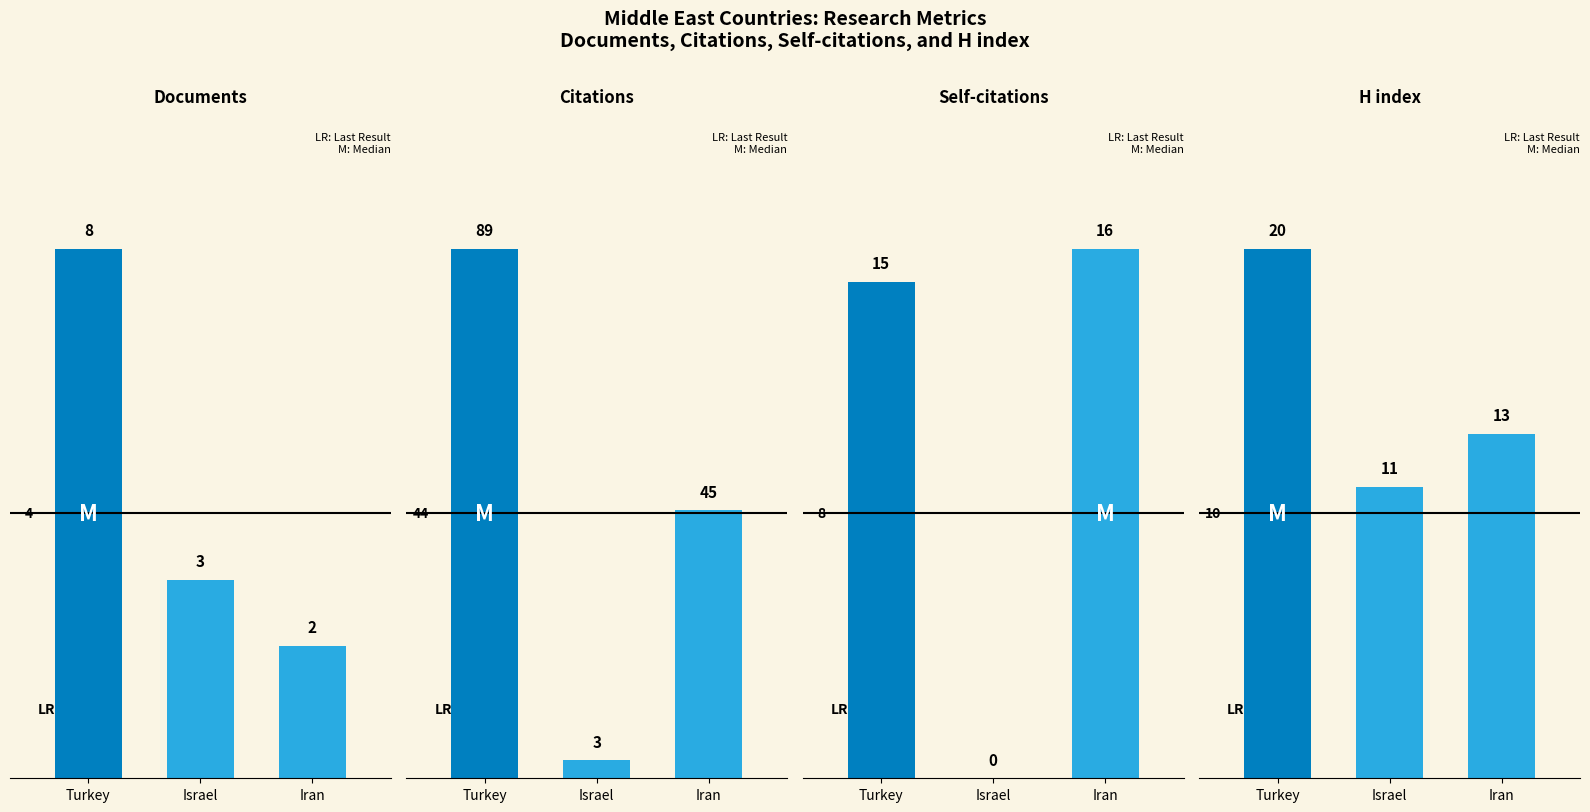

What is the difference between the highest and lowest values at Turkey?

81